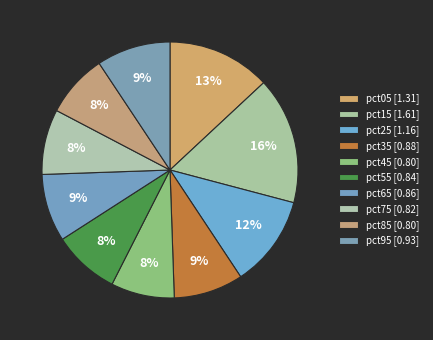

How many segments does this pie chart have?

10